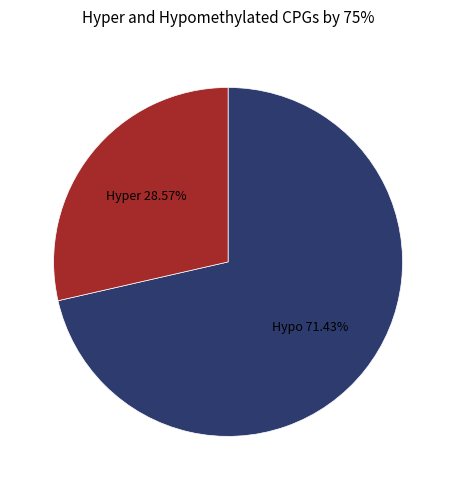

Do Hypo and Hyper together represent more than half of the pie?

Yes